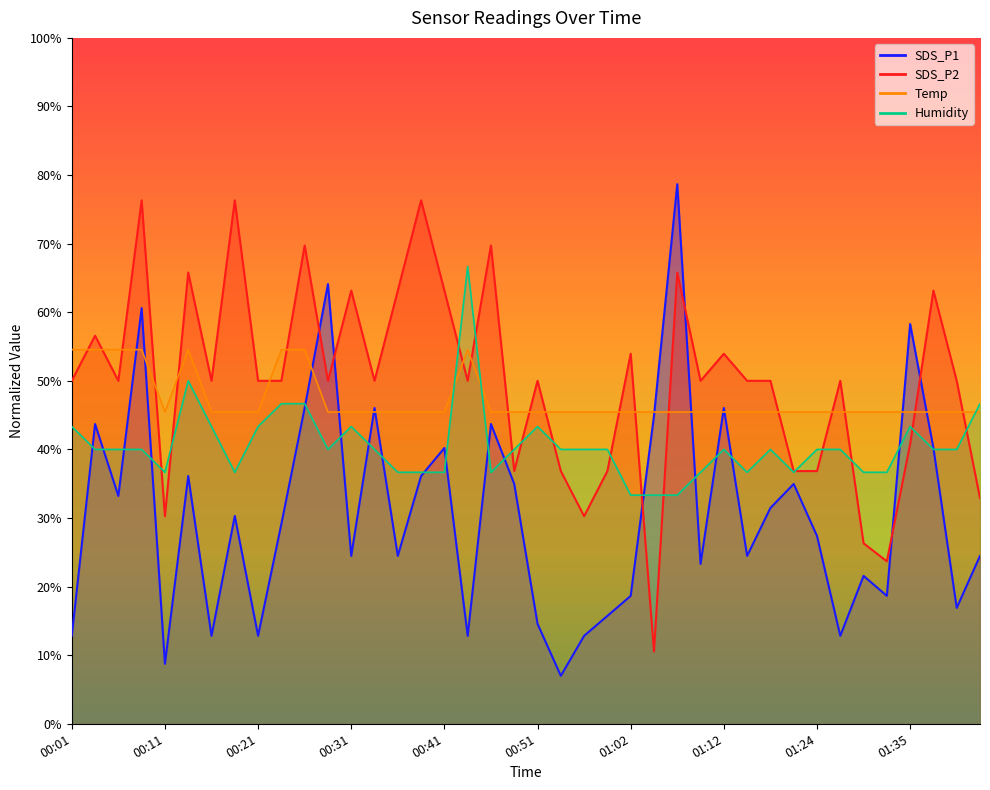

In SDS_P1, how many points are higher than both neighbors (excluding endpoints)?

13